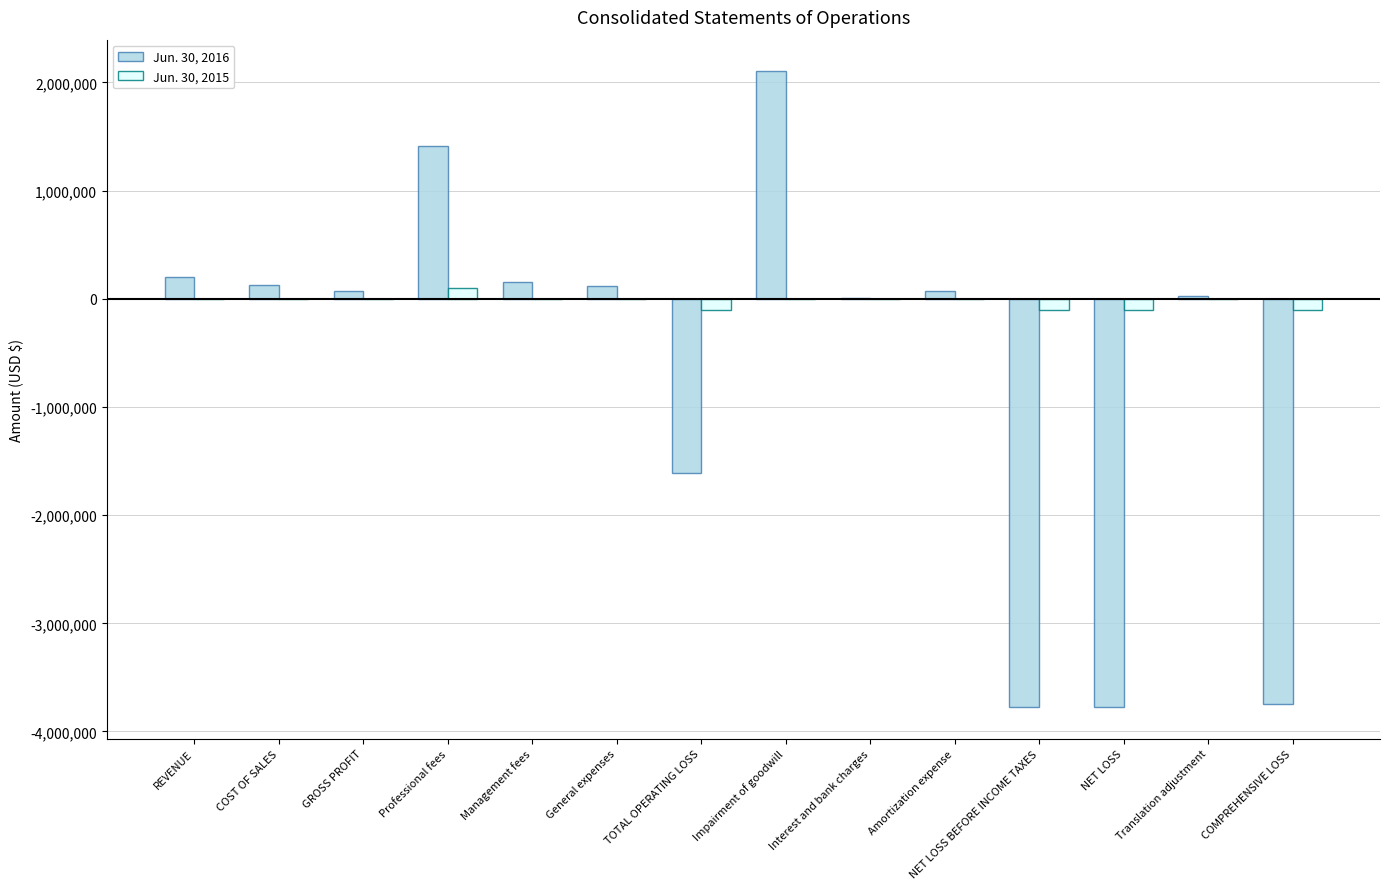

Which category has the highest value across all series?

Impairment of goodwill